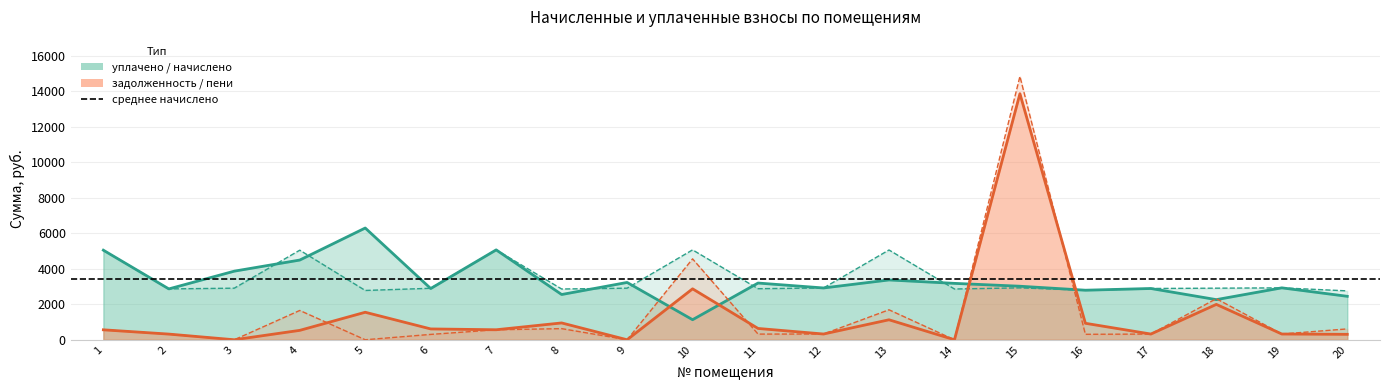

At which label is задолженность closest to 6934?

10